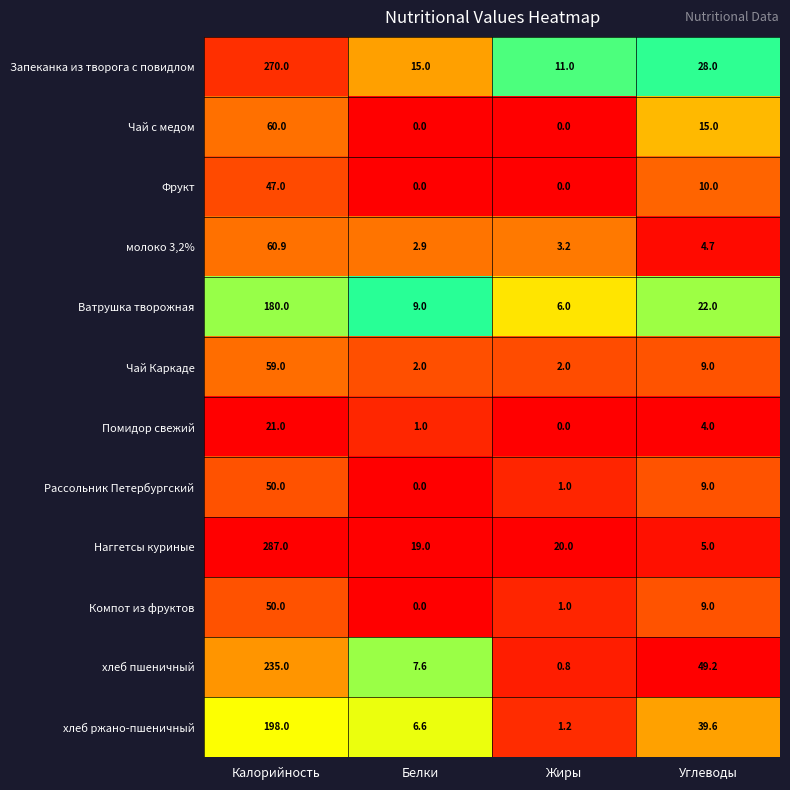

The Фрукт series shows -32.0 at Белки. True or false?

False